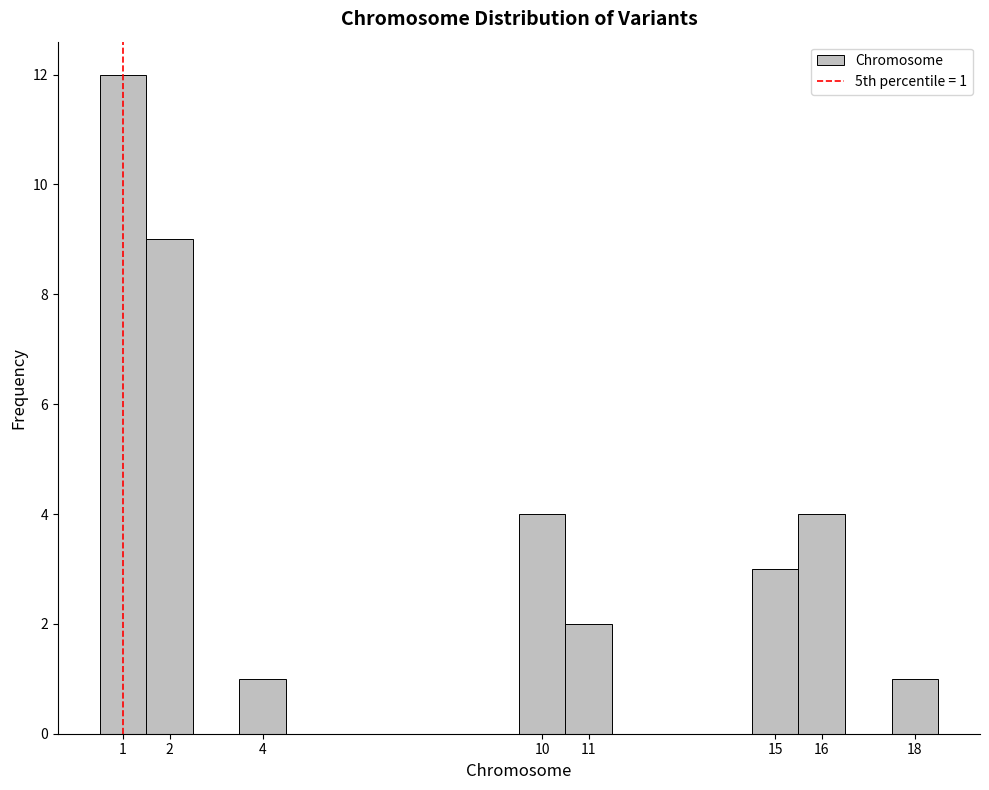

Over which range of the x-axis is the bar tallest?

0.5 to 1.5